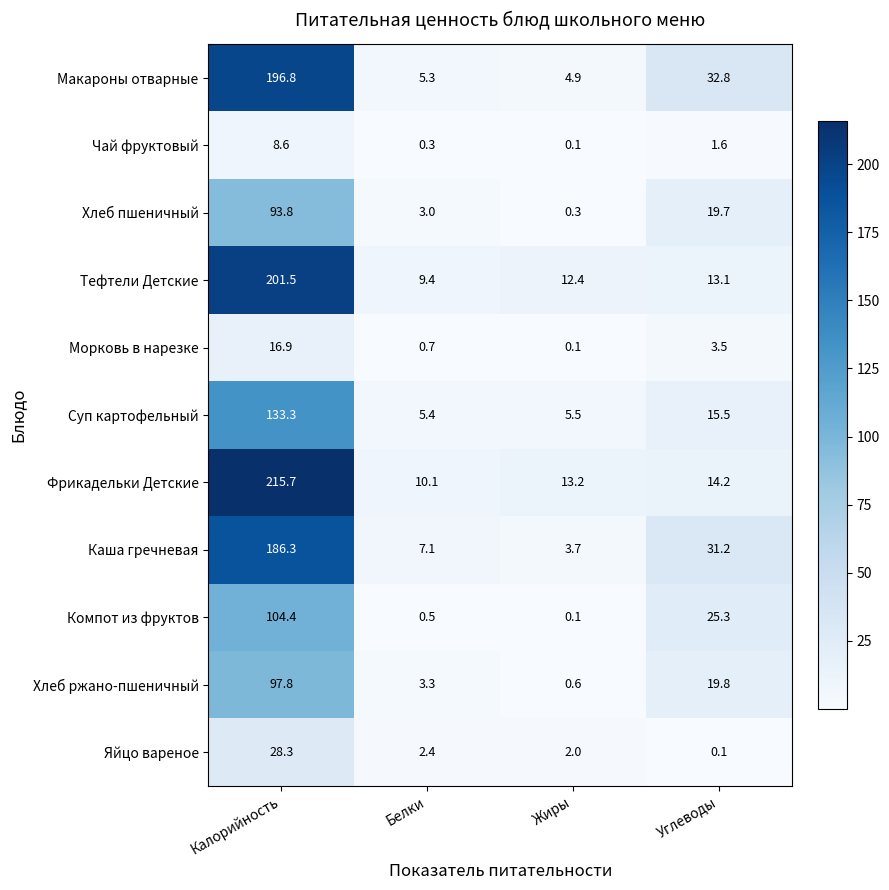

At which label does Хлеб пшеничный first exceed 19?

Калорийность